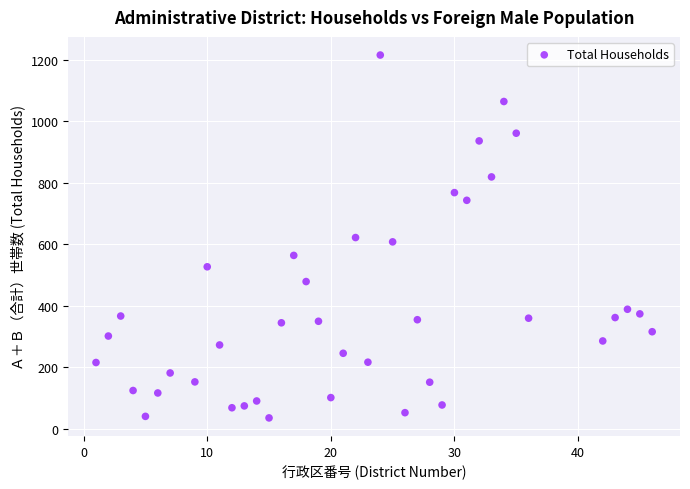

What is the range of Y values (max minus min)?

1179